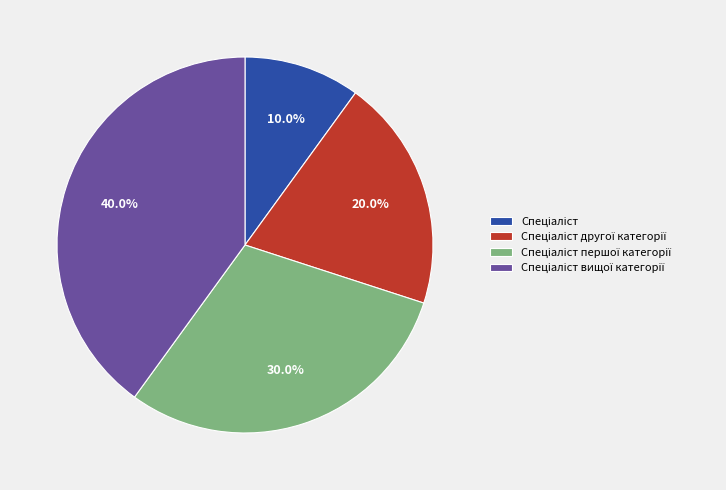

Is there a majority slice in this chart?

No